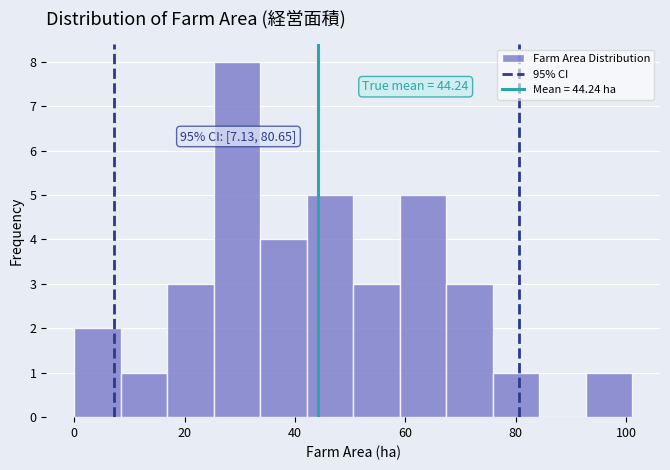

Over which range of the x-axis is the bar tallest?

26 to 34